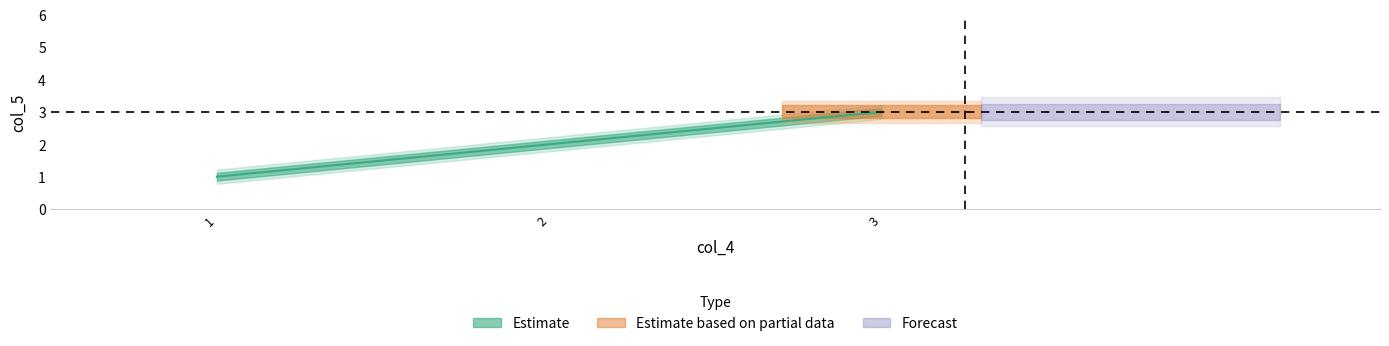

Rank the categories by value from highest to lowest.

3, 2, 1